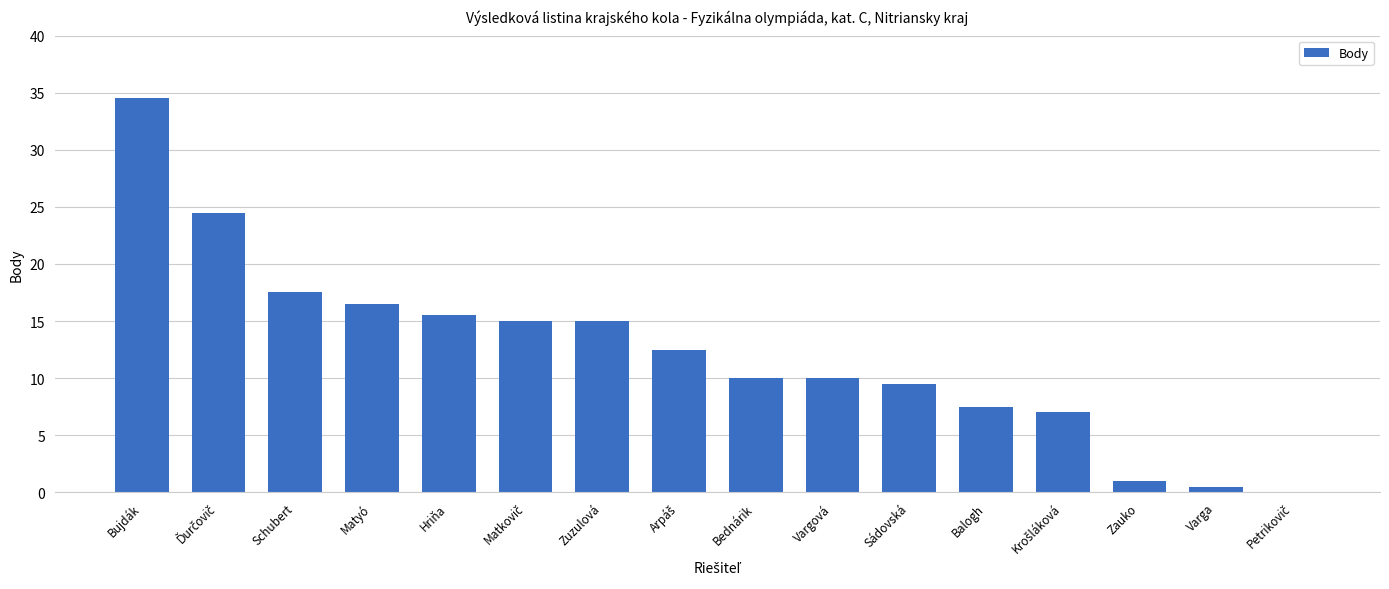

True or false: the data shows 5.5 at Matyó.

False